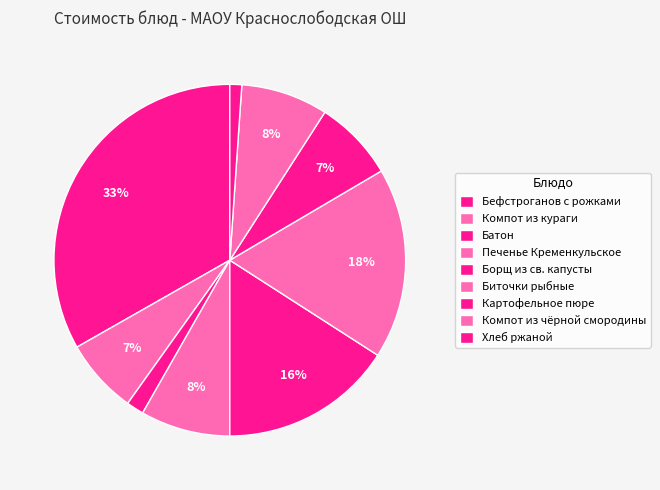

Does any single category account for the majority?

No